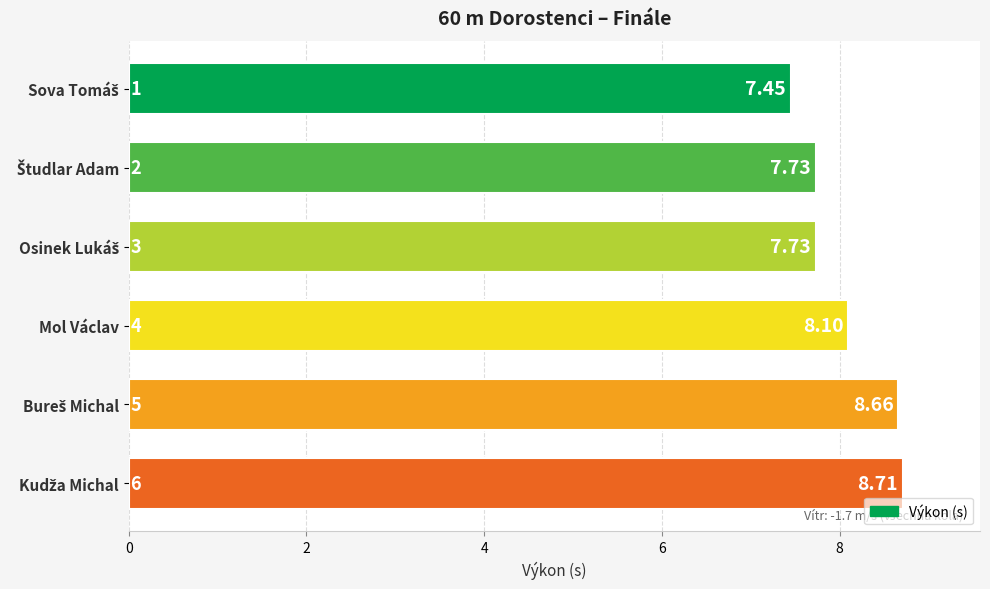

At which label is the value closest to 8?

Mol Václav